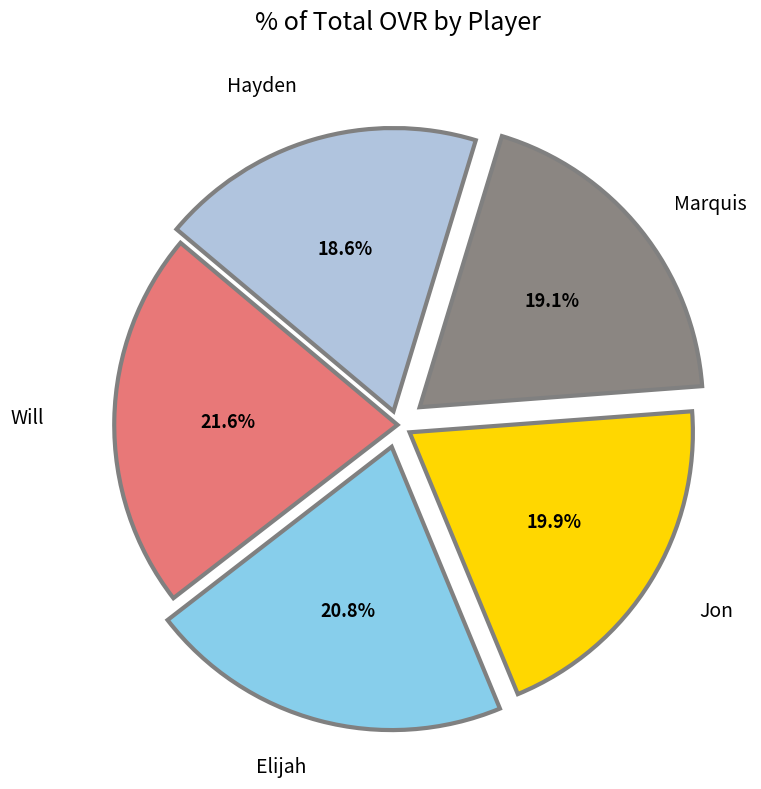

Is there any slice that represents more than half of the pie?

No